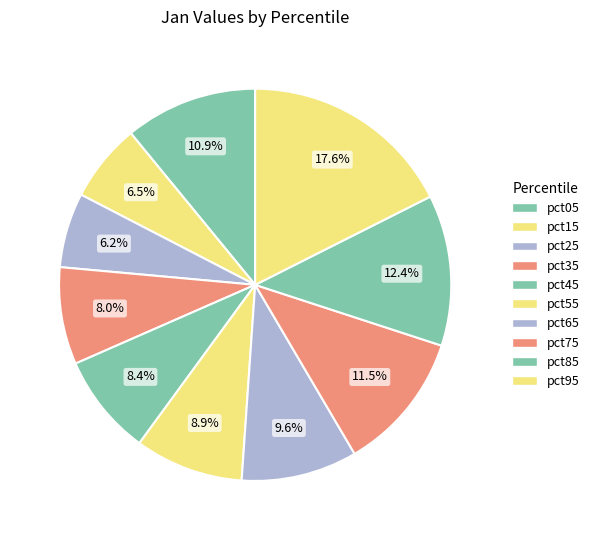

What percentage do pct05 and pct55 together represent?

19.9%